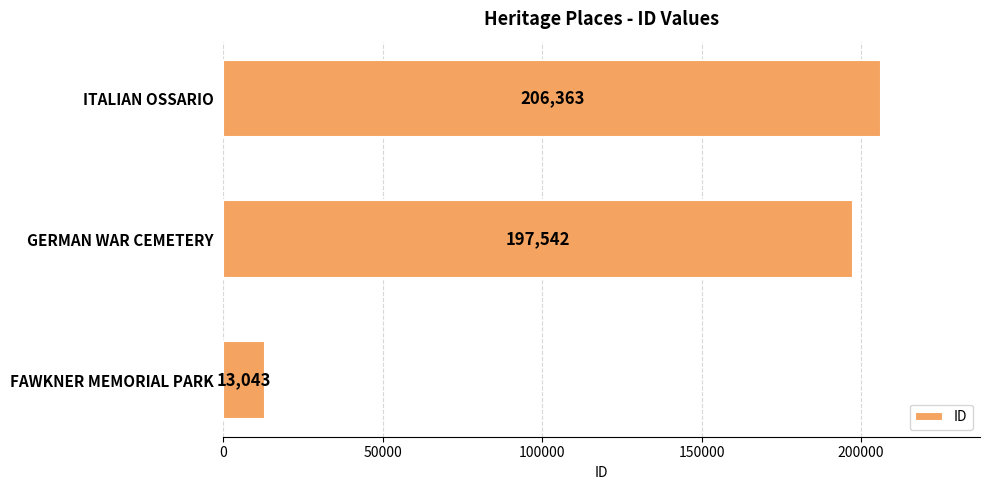

The value at ITALIAN OSSARIO is 72858. True or false?

False